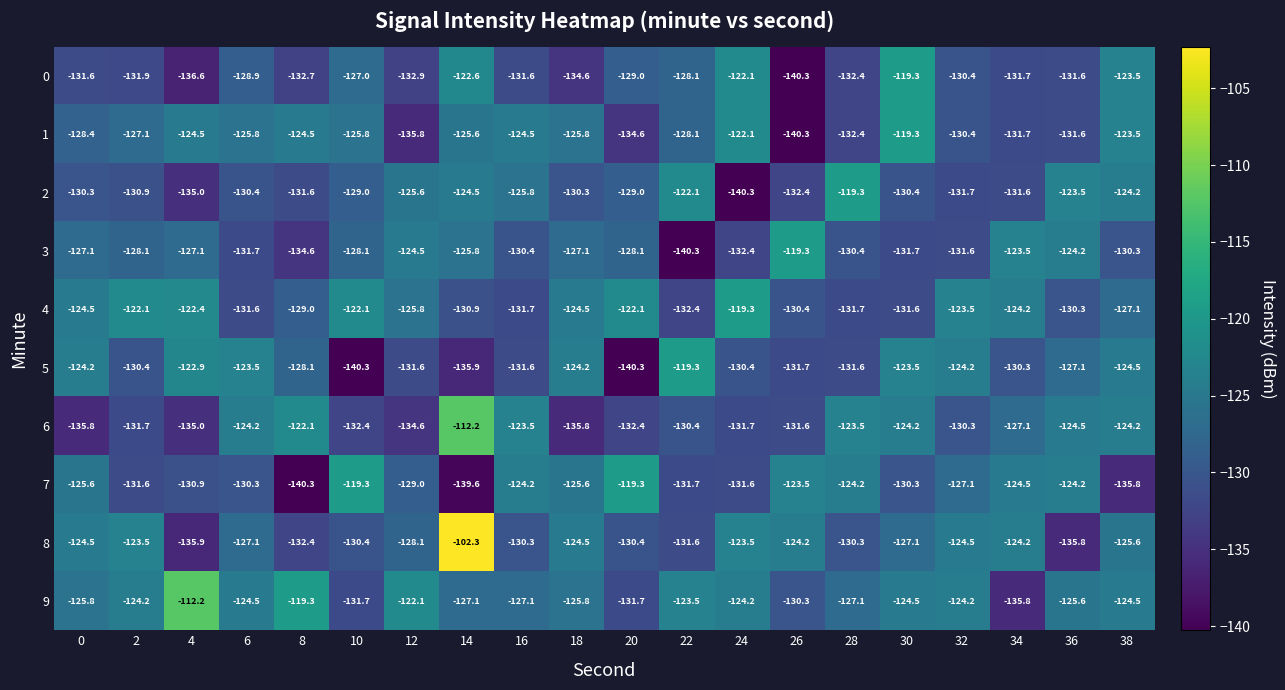

At which category is the sum across all series the highest?

14